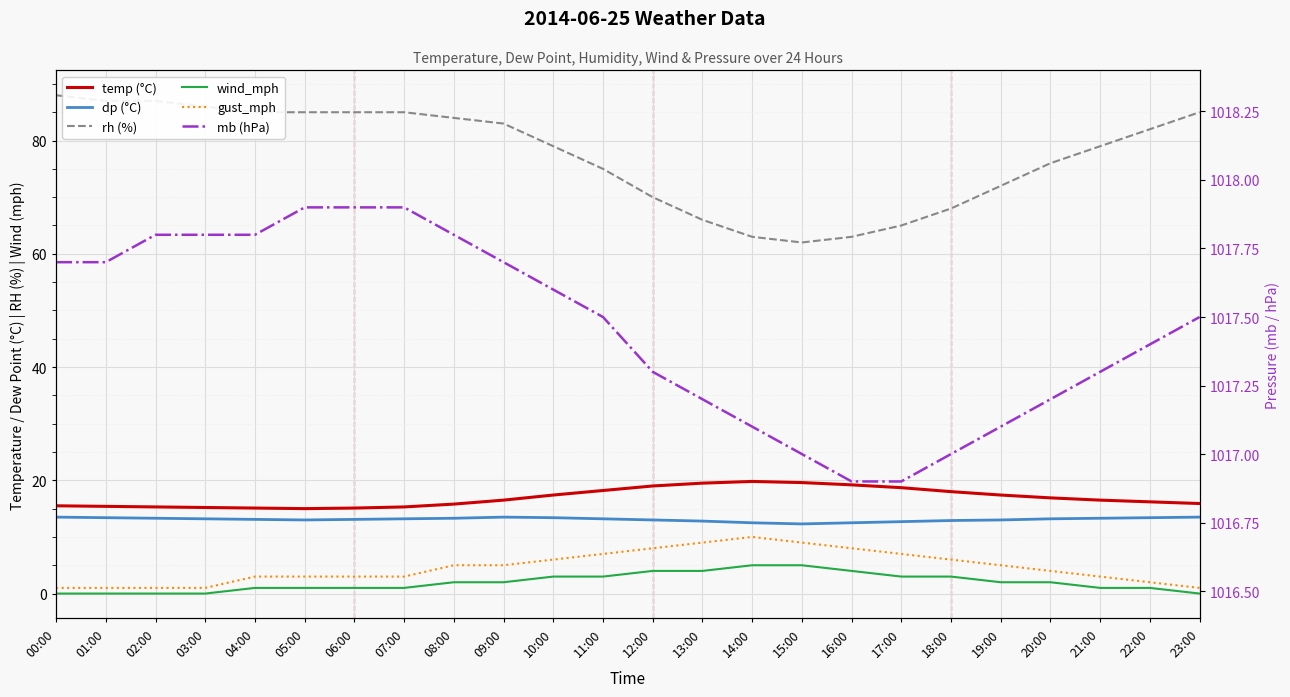

At which category does gust_mph reach its first local peak?

14:00